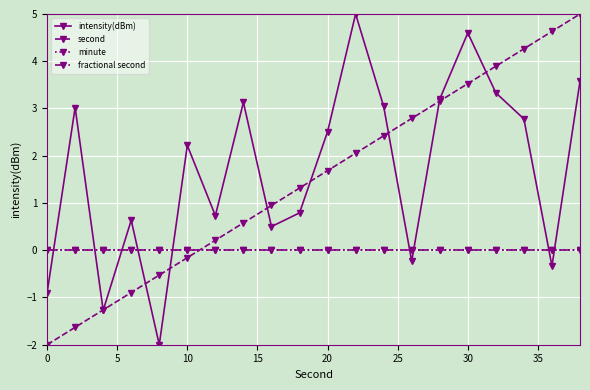

Reading left to right, extract all data points from this chart.

intensity(dBm): -0.9	3.0	-1.3	0.6	-2.0	2.2	0.7	3.1	0.5	0.8	2.5	5.0	3.0	-0.2	3.2	4.6	3.3	2.8	-0.3	3.6
second: -2.0	-1.6	-1.3	-0.9	-0.5	-0.2	0.2	0.6	0.9	1.3	1.7	2.1	2.4	2.8	3.2	3.5	3.9	4.3	4.6	5.0
minute: 0.0	0.0	0.0	0.0	0.0	0.0	0.0	0.0	0.0	0.0	0.0	0.0	0.0	0.0	0.0	0.0	0.0	0.0	0.0	0.0
fractional second: 0.0	0.0	0.0	0.0	0.0	0.0	0.0	0.0	0.0	0.0	0.0	0.0	0.0	0.0	0.0	0.0	0.0	0.0	0.0	0.0